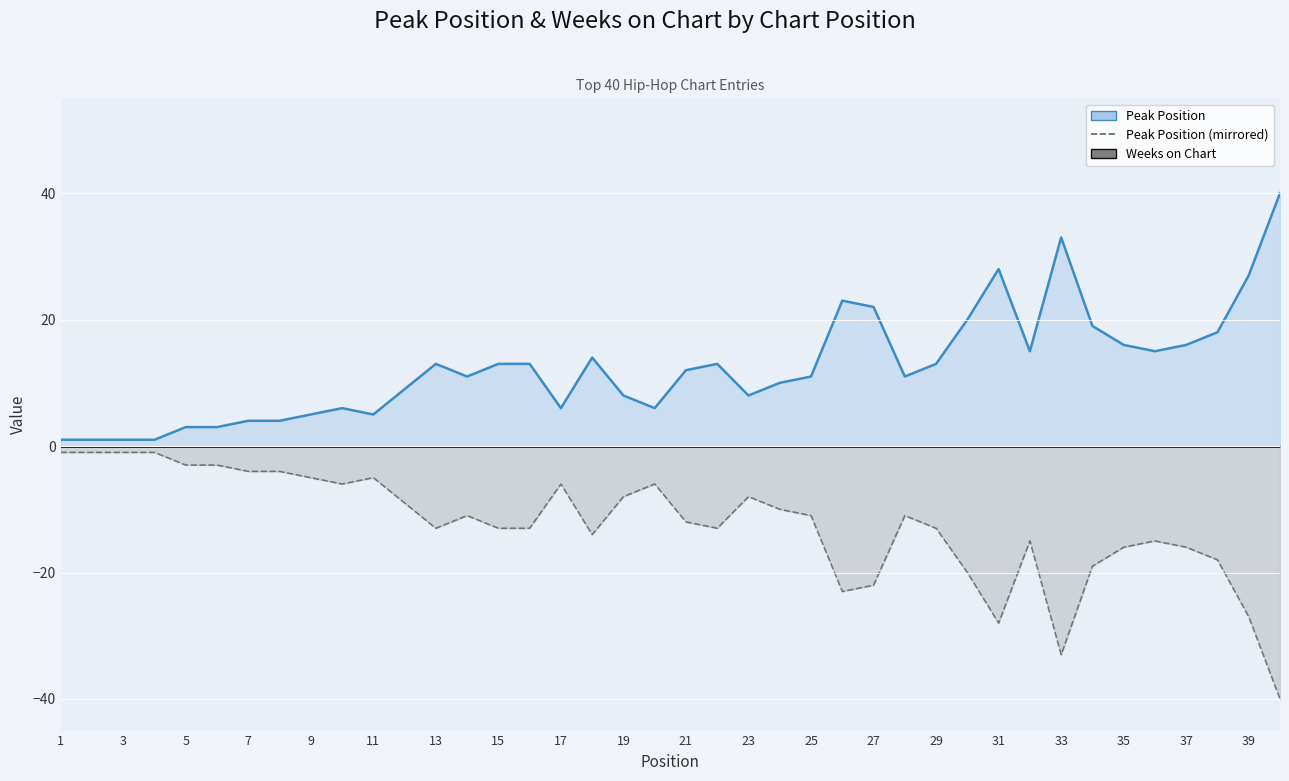

In Peak Position mirrored line, how many points are lower than both neighbors (excluding endpoints)?

7